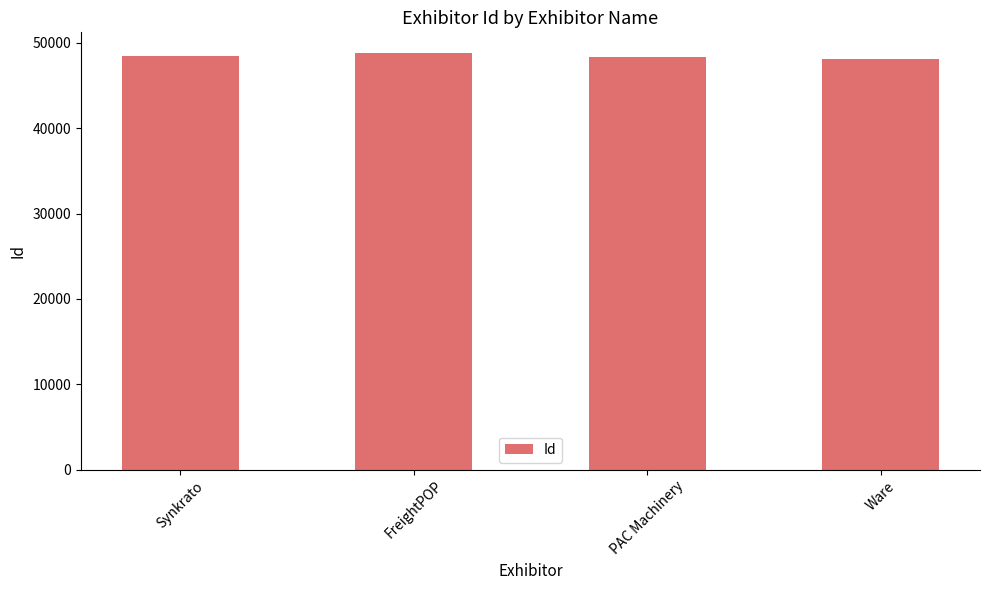

The chart shows a value of 20088 at Ware. True or false?

False